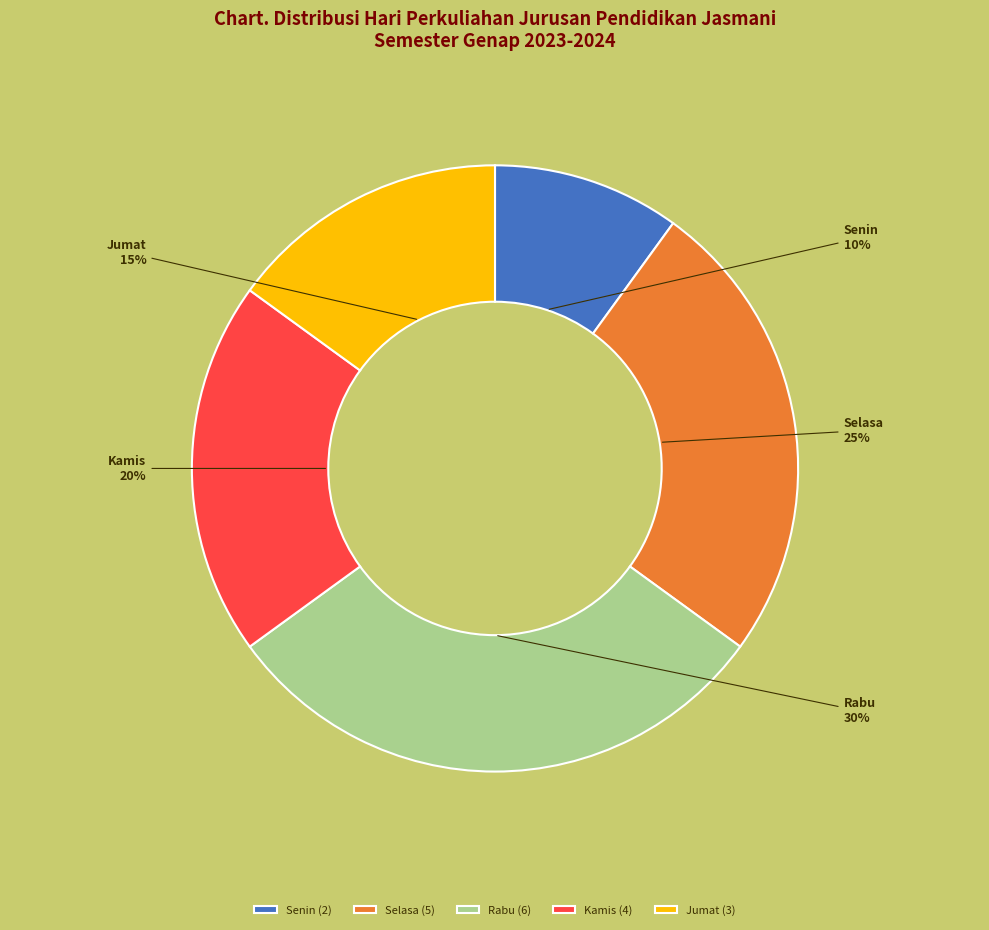

Which slice is the largest?

Rabu